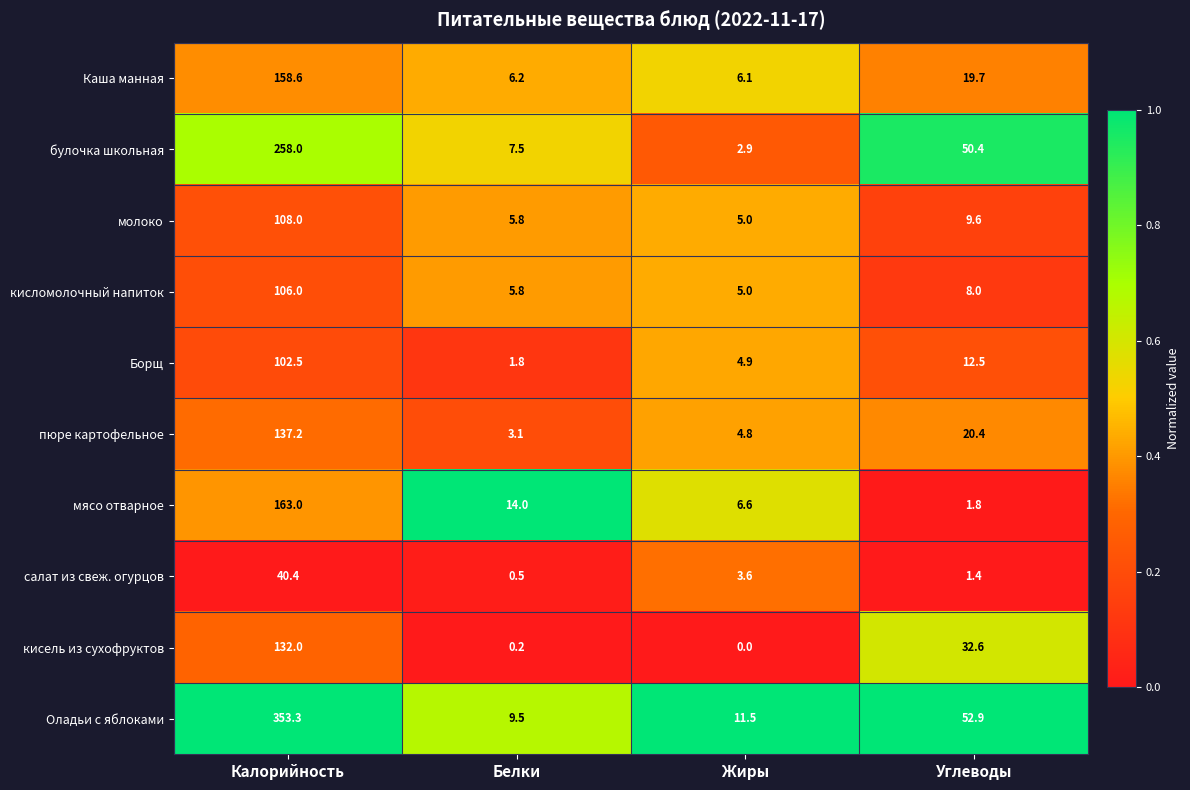

At how many categories does at least one series exceed 0?

4